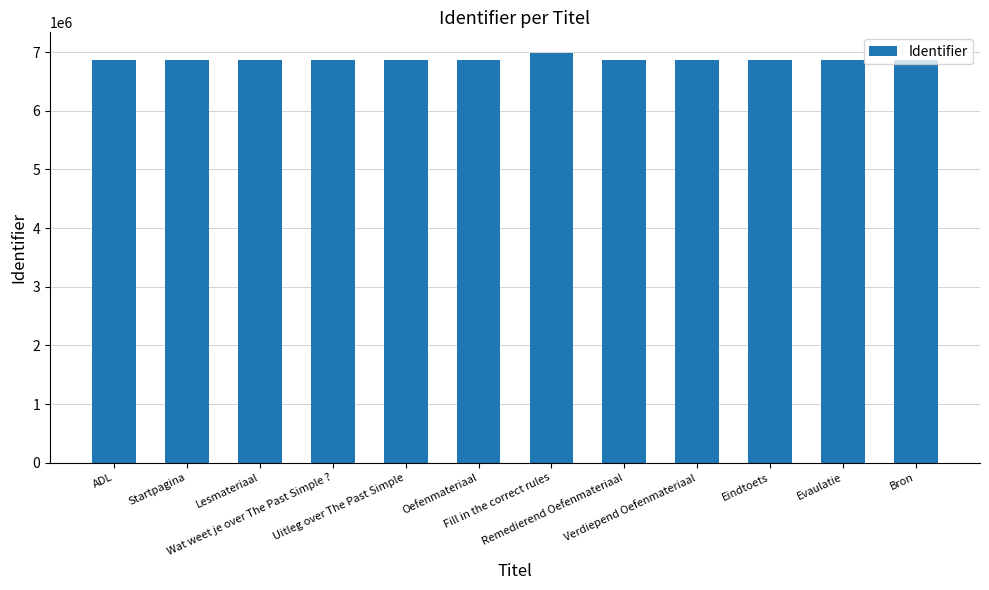

True or false: the data shows 6860219 at ADL.

True